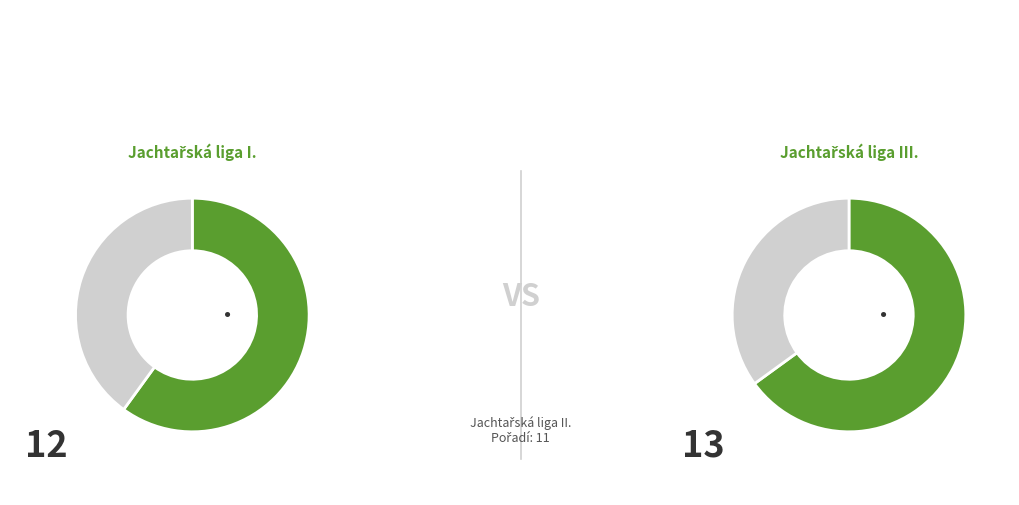

What is the largest slice in the pie chart?

Jachtařská liga III.